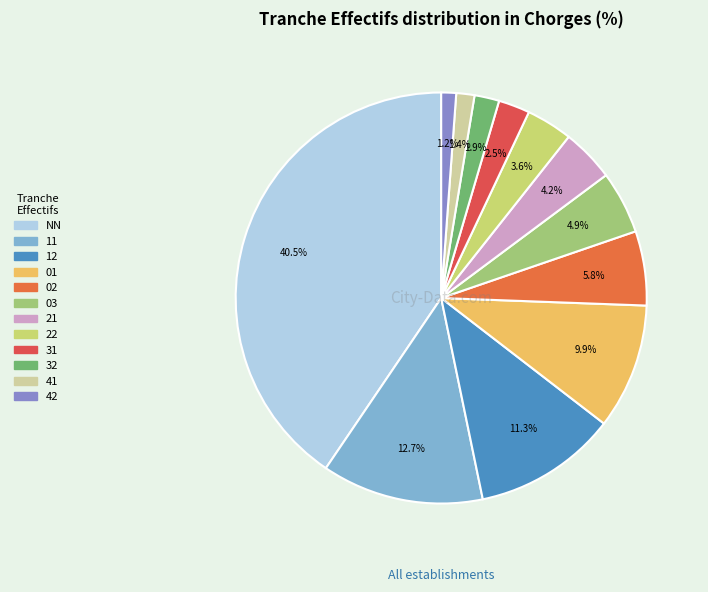

Count the number of slices in the pie.

12